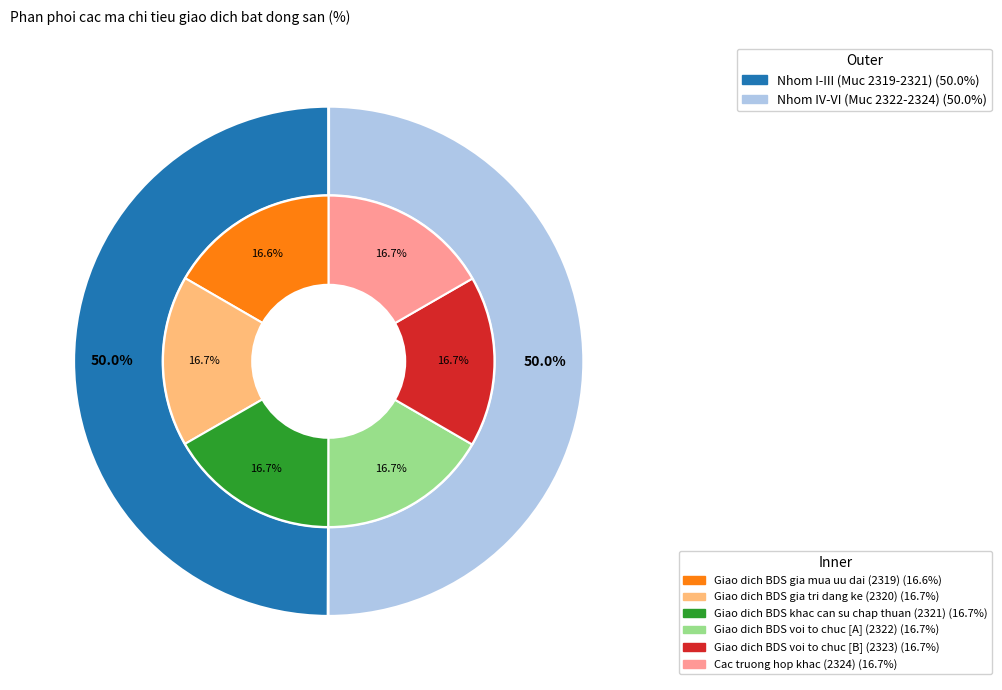

Does III represent more than half of the total?

No